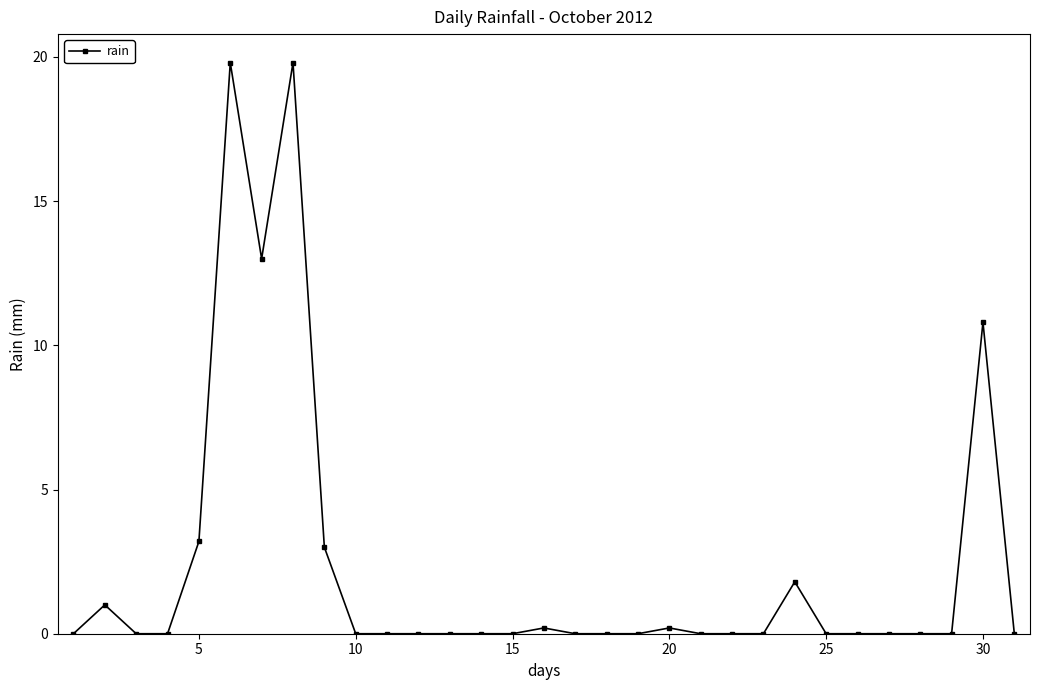

What is the difference between the maximum and second lowest values?

19.8